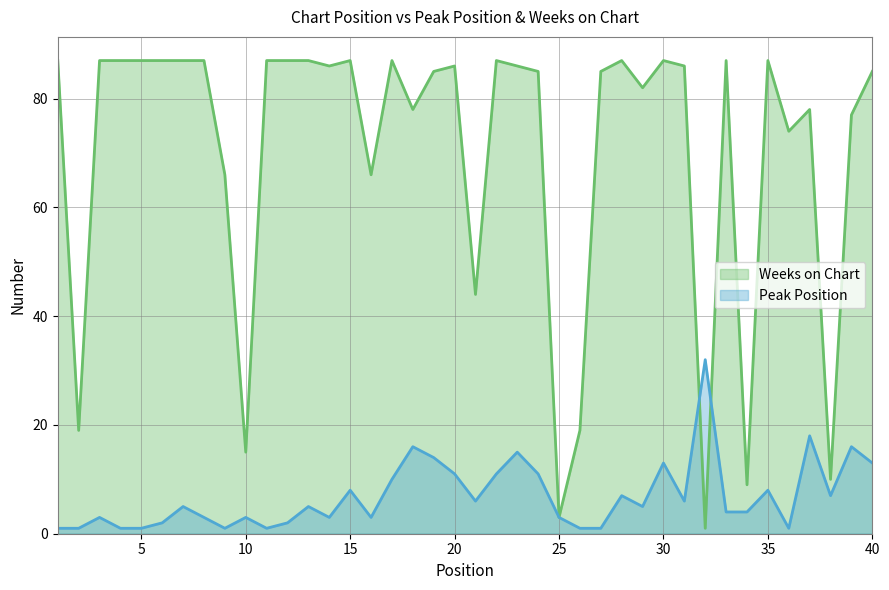

Which category has the highest value across all series?

1